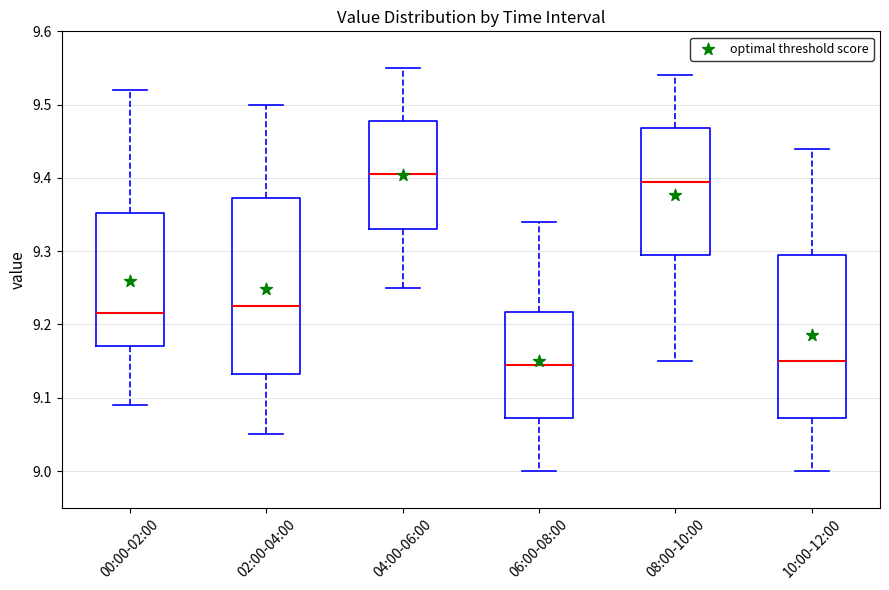

Where does the upper whisker of the box for 04:00-06:00 end on the y-axis? The values are not printed on the chart, so give them approximately, as read against the axis.

9.55